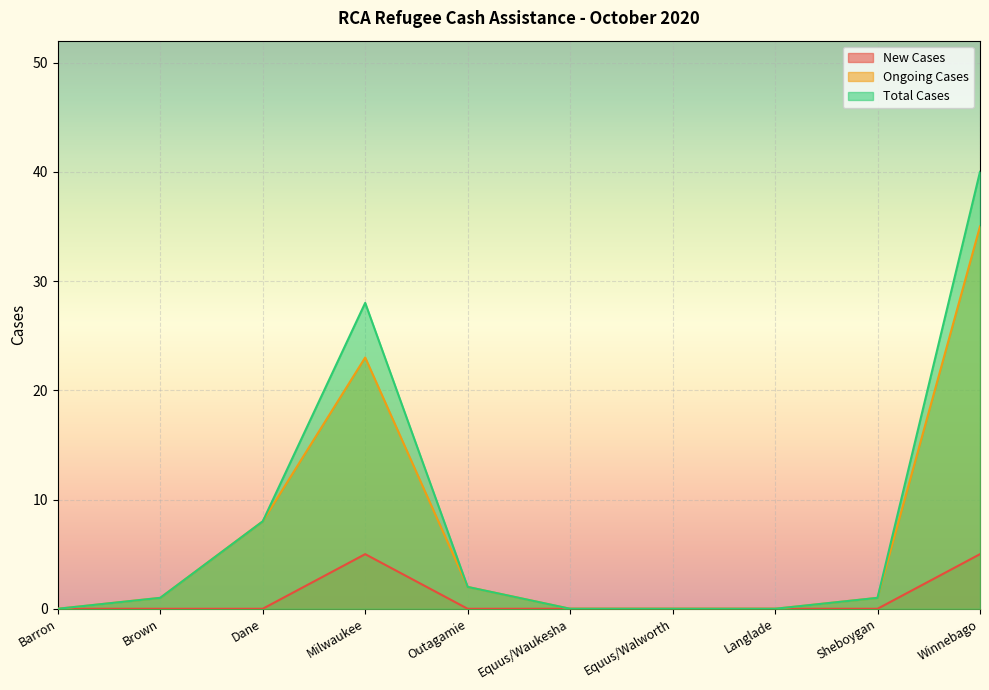

Rank the categories by New Cases value from highest to lowest.

Milwaukee, Winnebago, Barron, Brown, Dane, Outagamie, Equus/Waukesha, Equus/Walworth, Langlade, Sheboygan